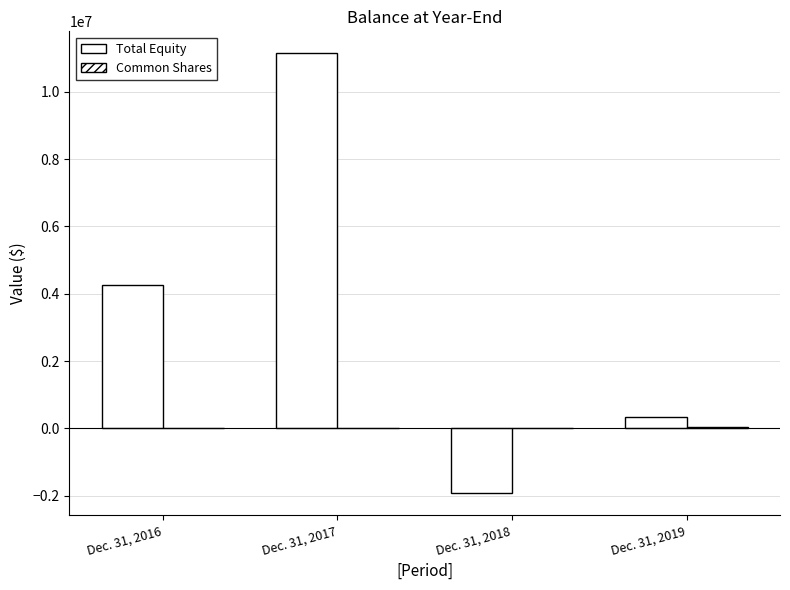

Count the number of data series in this chart.

2